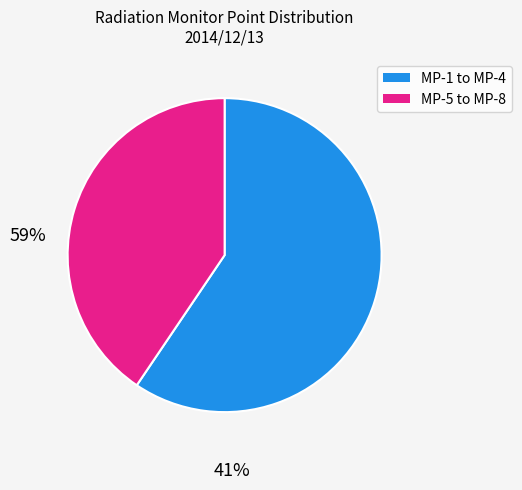

Is there any slice that represents more than half of the pie?

Yes